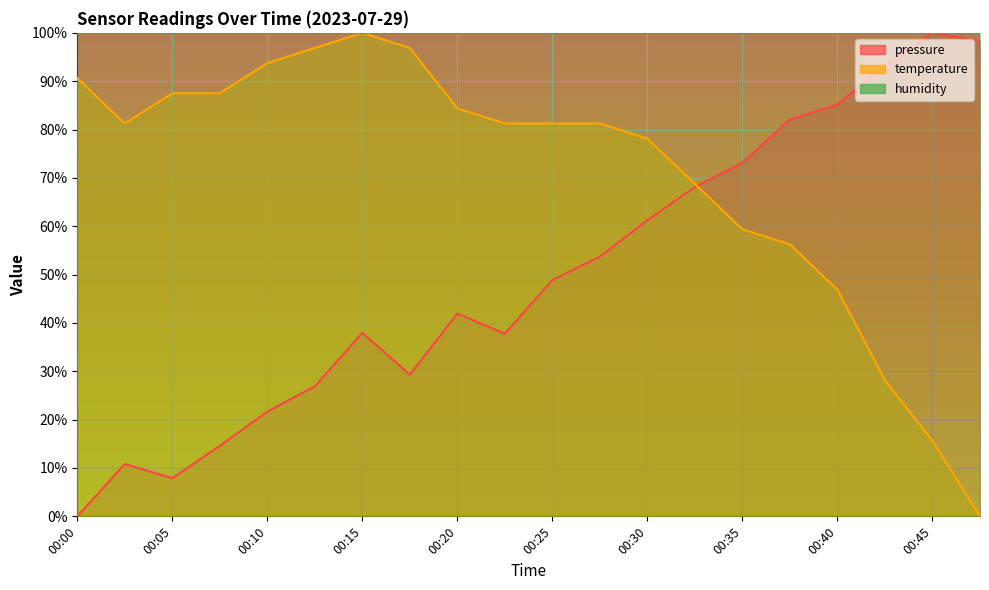

Which has a higher value, 00:40 or 00:45?

00:45